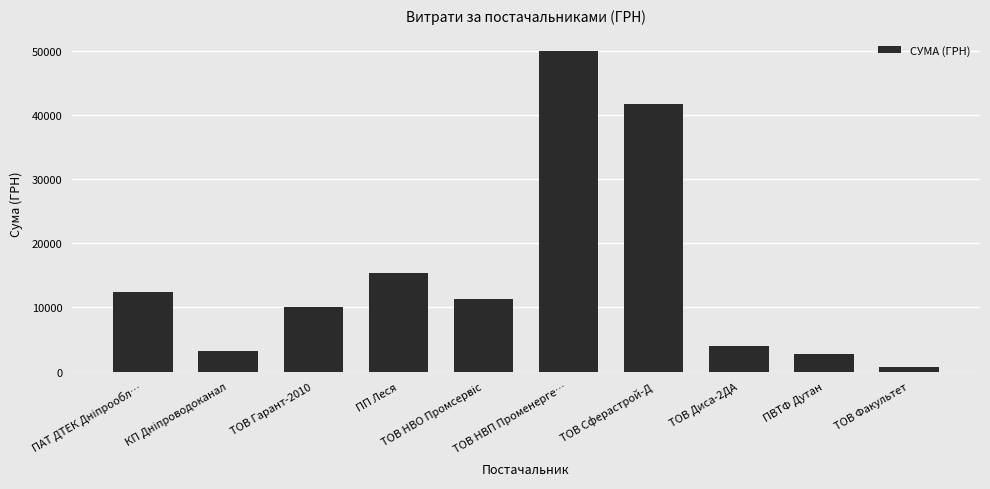

Reading left to right, what are all the values shown in this chart?

12417.4	3278.2	10040.6	15311.1	11310.7	50000.0	41637.0	3996.0	2796.0	750.0